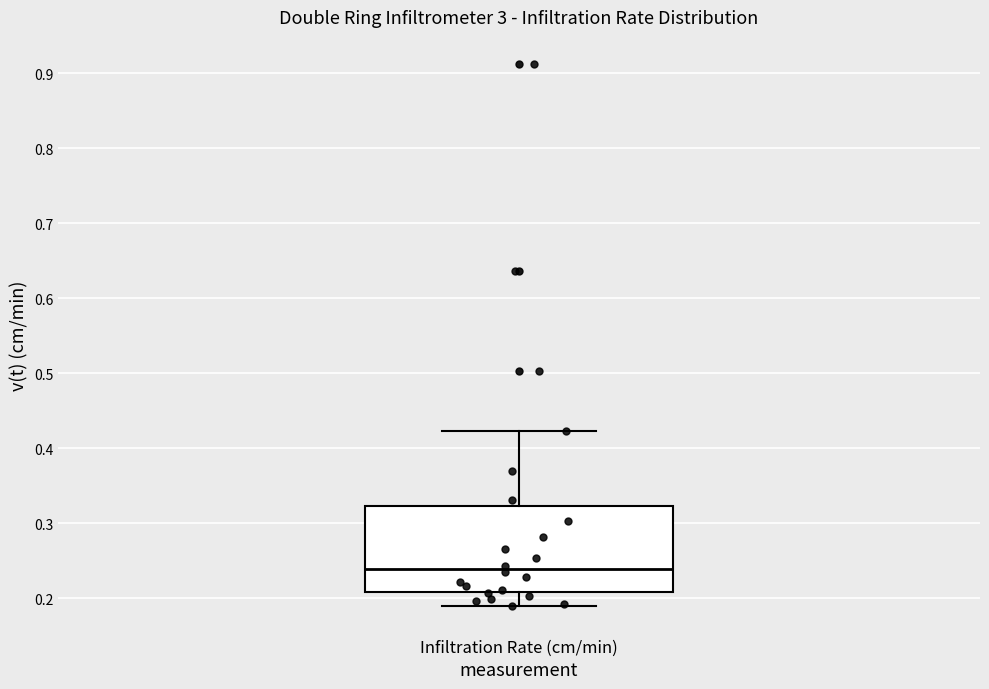

Where is the upper edge of the box for Infiltration Rate (cm/min) on the y-axis? The values are not printed on the chart, so give them approximately, as read against the axis.

0.32